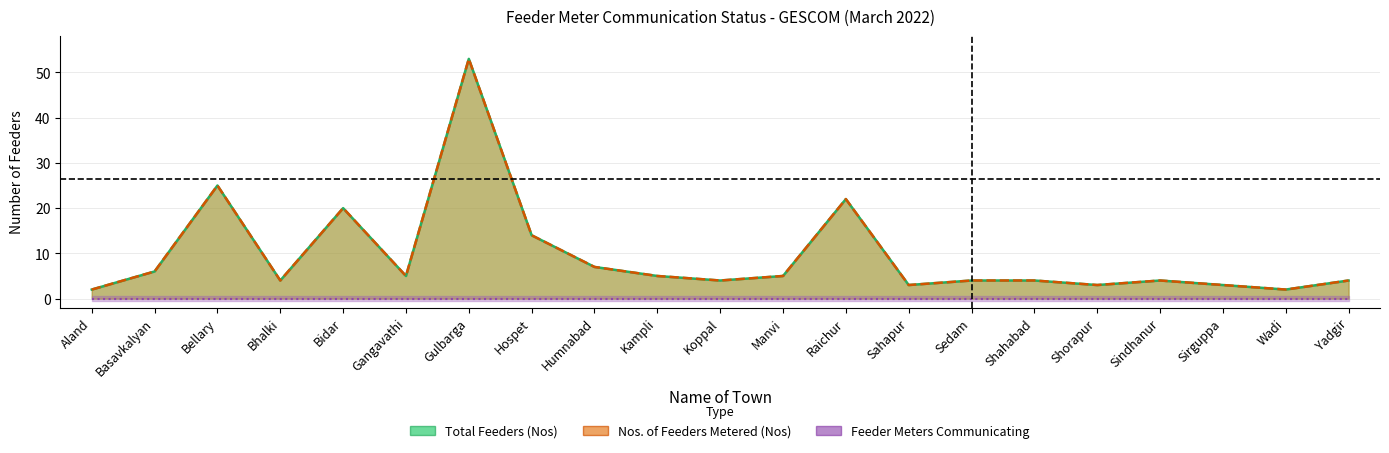

Which category has the lowest value in the Total Feeders (Nos) series?

Aland